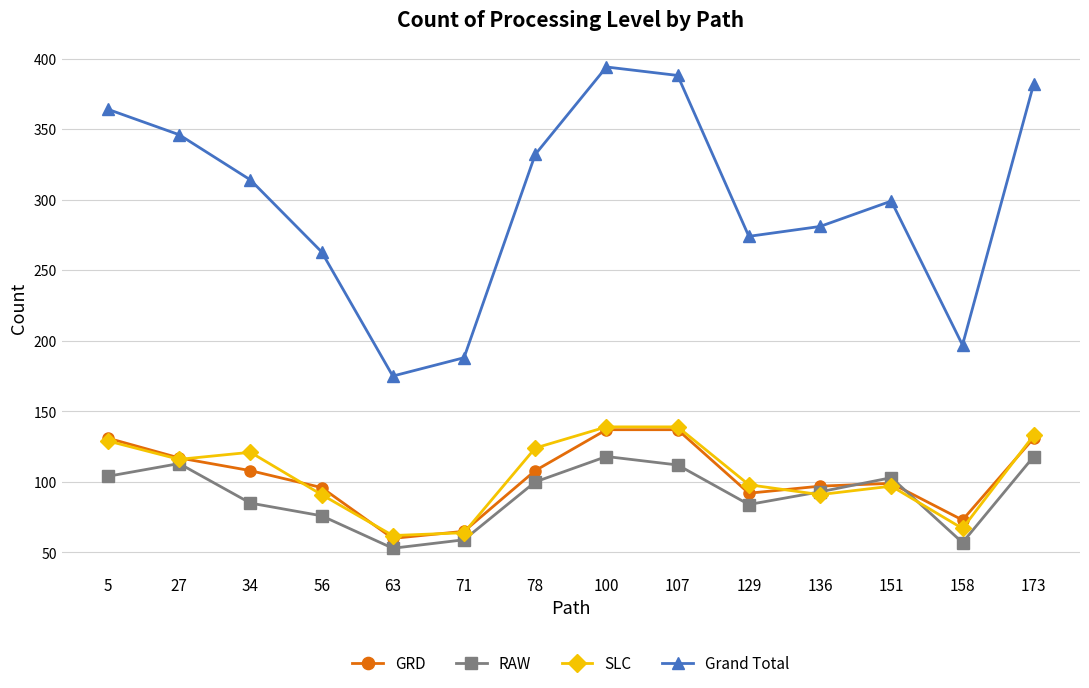

How many distinct data groups are displayed?

4